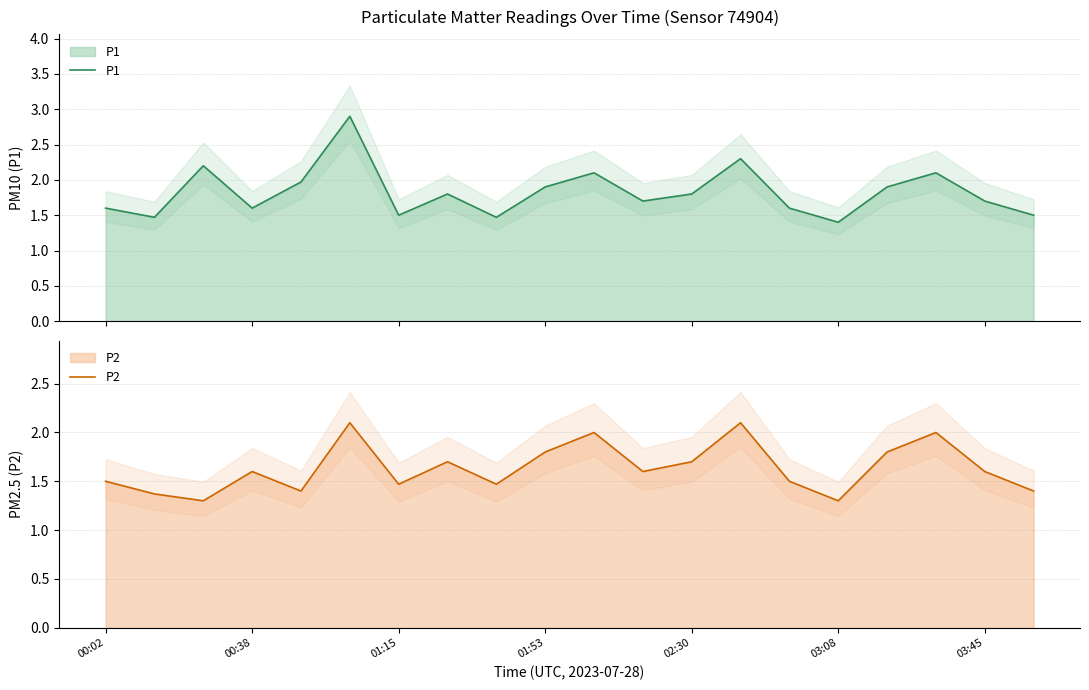

The value of P2 at 7 is 0.8. True or false?

False